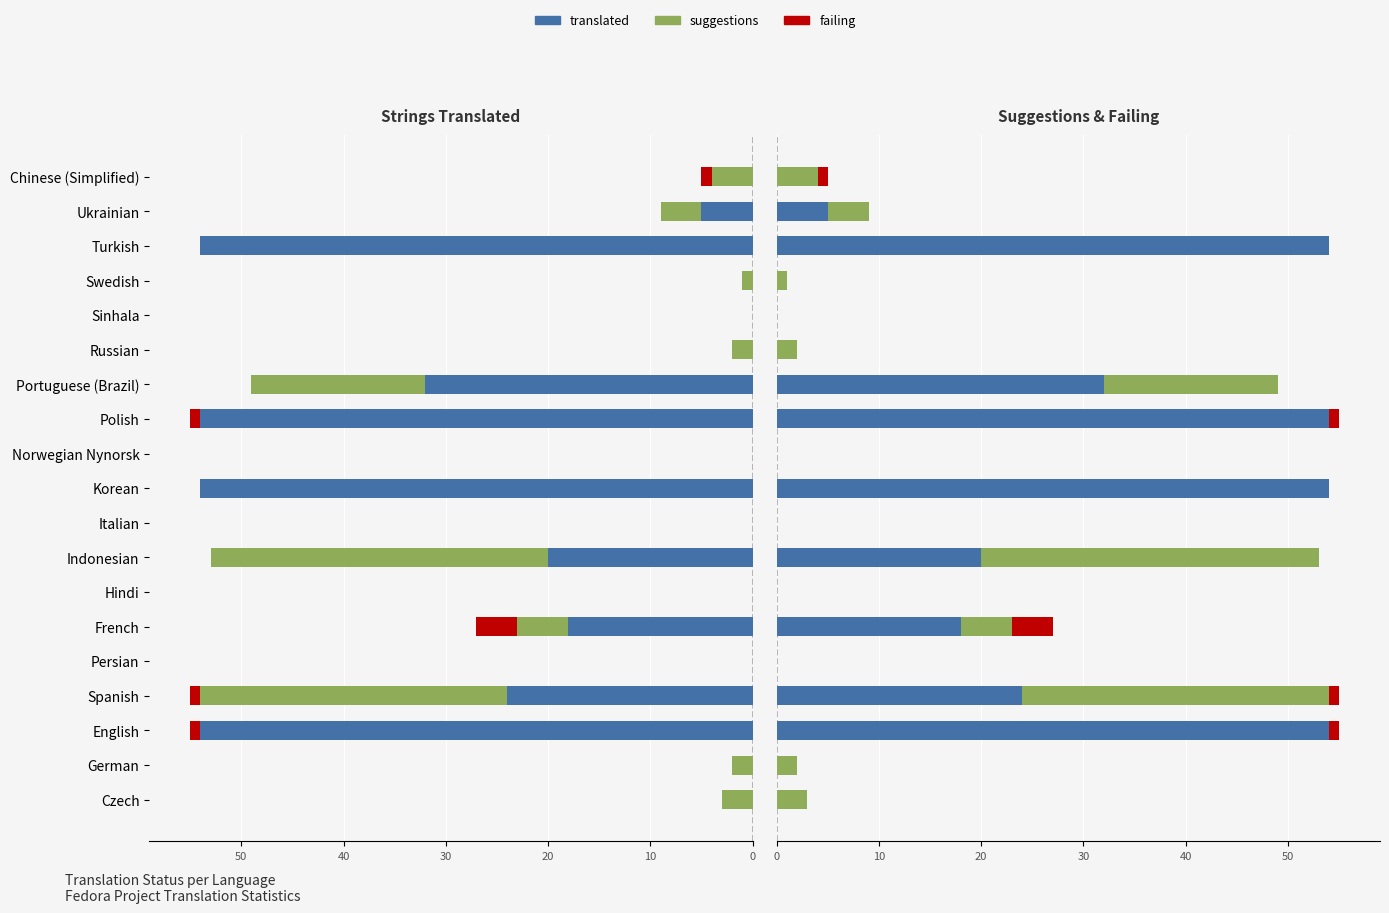

What are all the series names shown in the legend?

translated, suggestions, failing